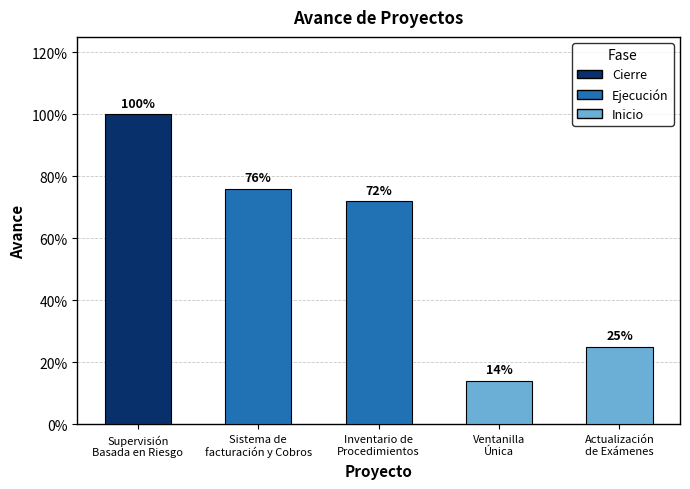

Are the bars horizontal?

No